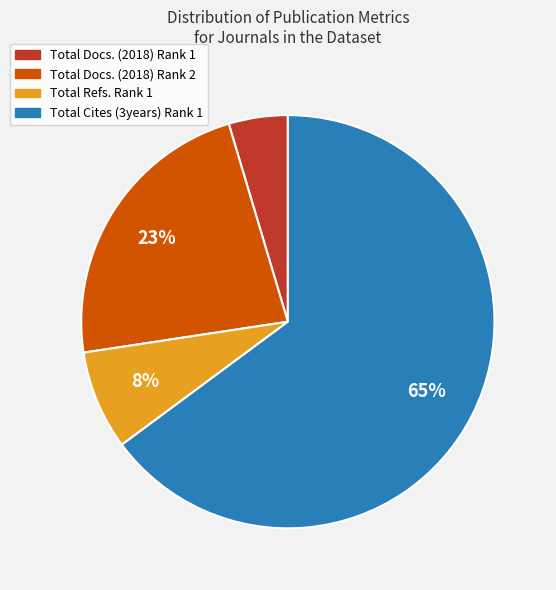

To the nearest percent, what percentage of the pie is Total Docs. (2018) Rank 2?

23%